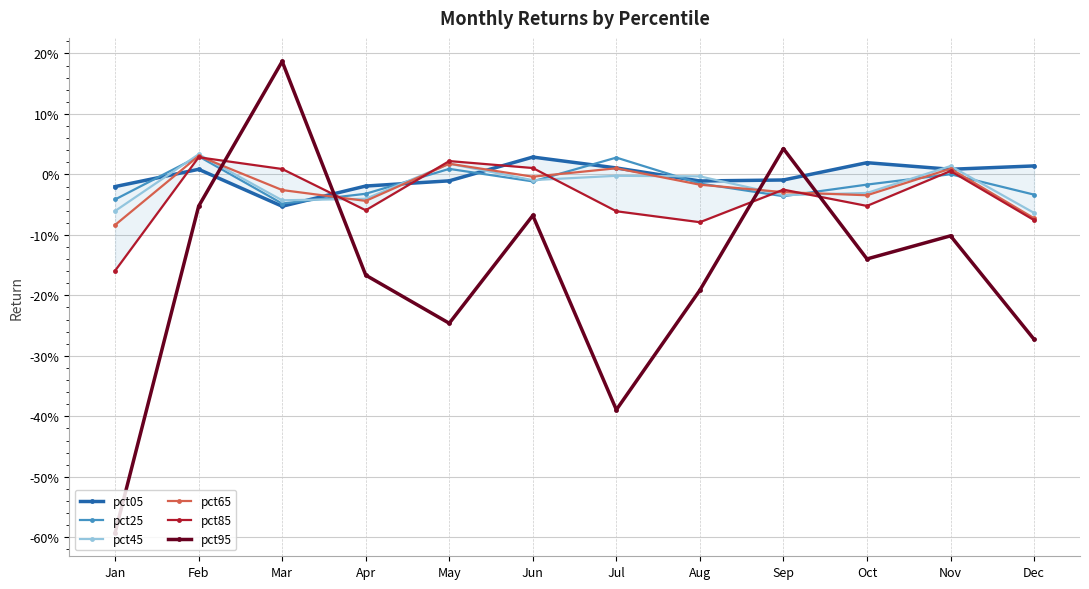

True or false: pct25 has more than 1 points higher than both neighbors.

True